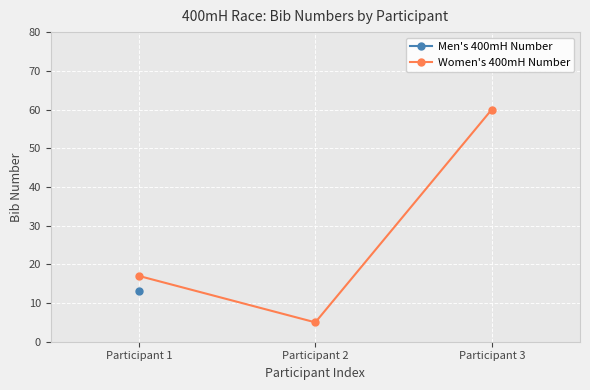

What is the difference between the maximum and second lowest values?

43